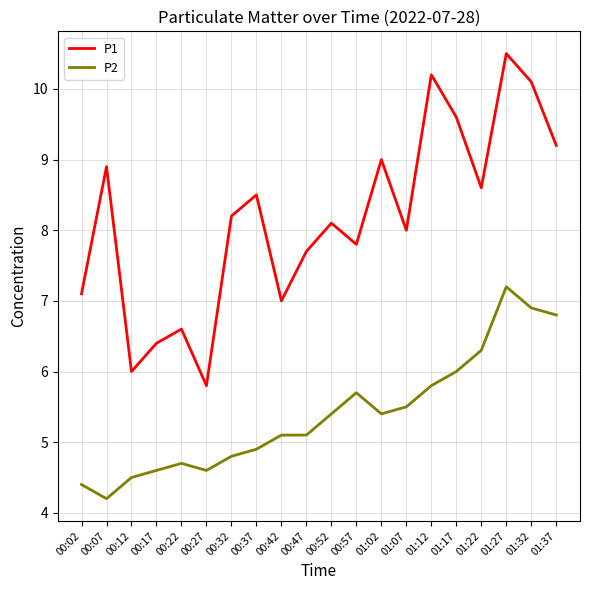

List the labels in order of P1 value, largest first.

01:27, 01:12, 01:32, 01:17, 01:37, 01:02, 00:07, 01:22, 00:37, 00:32, 00:52, 01:07, 00:57, 00:47, 00:02, 00:42, 00:22, 00:17, 00:12, 00:27